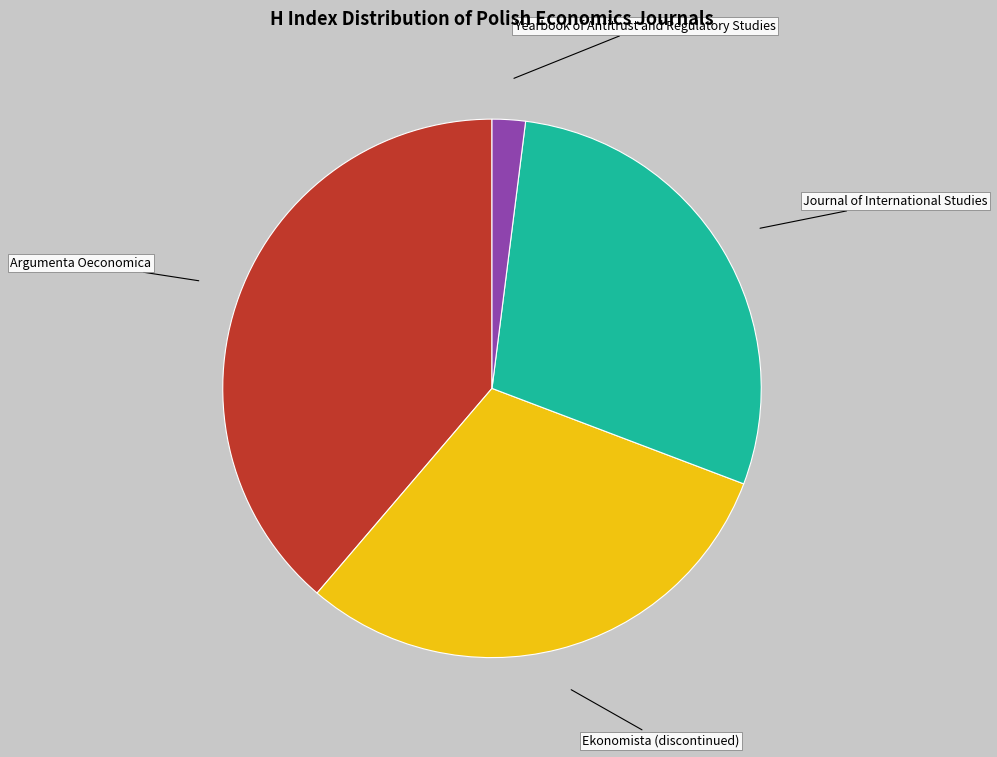

How many slices are in this pie chart?

4